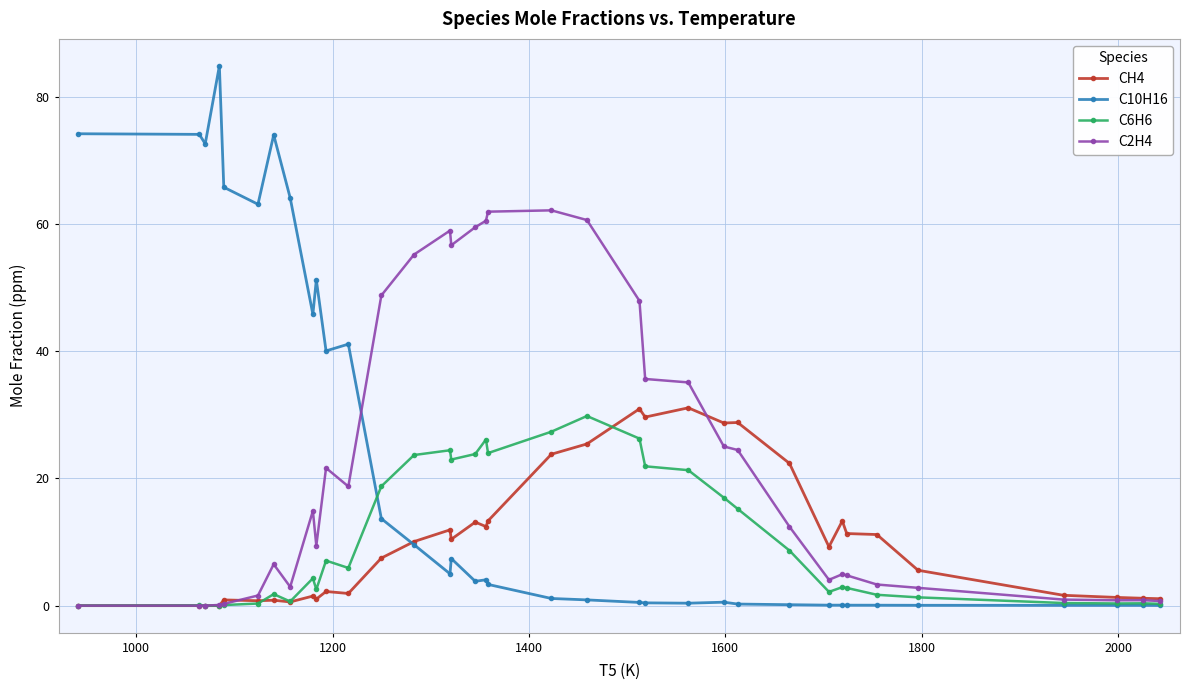

What is the maximum value shown in the chart?

84.8